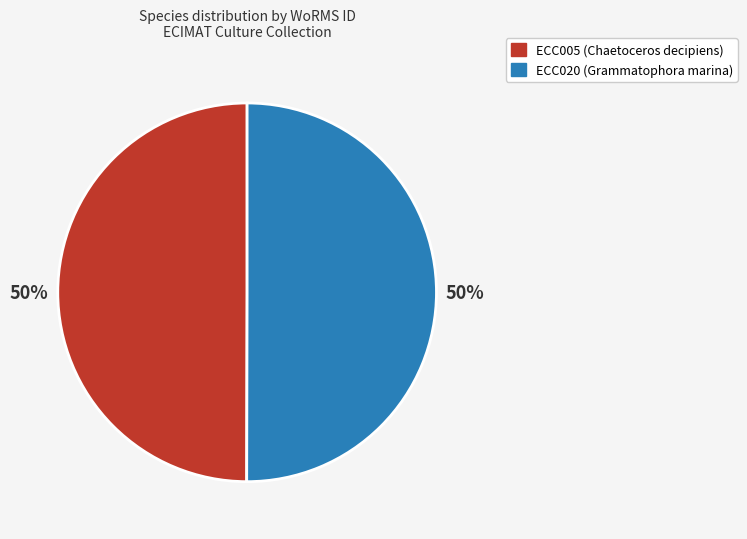

To the nearest percent, what percentage of the pie is ECC005 (Chaetoceros decipiens)?

50%